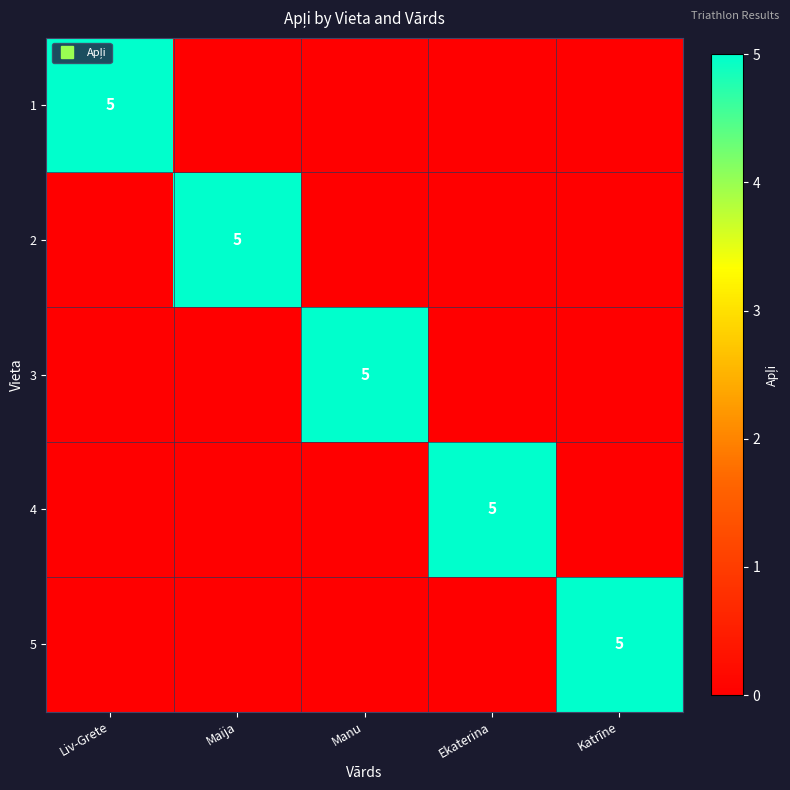

The 1 series shows 0 at Maija. True or false?

True